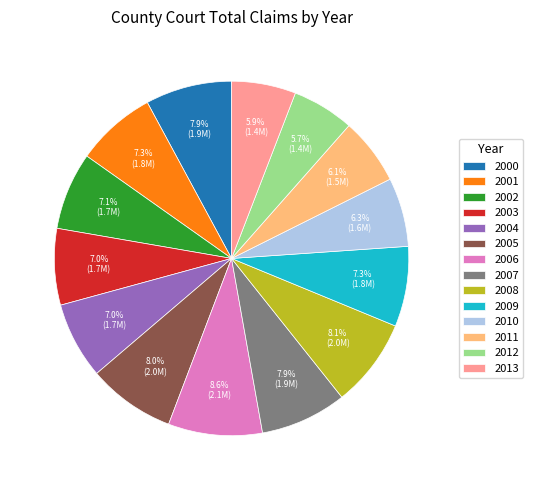

True or false: 2010 accounts for 6% of the total.

True